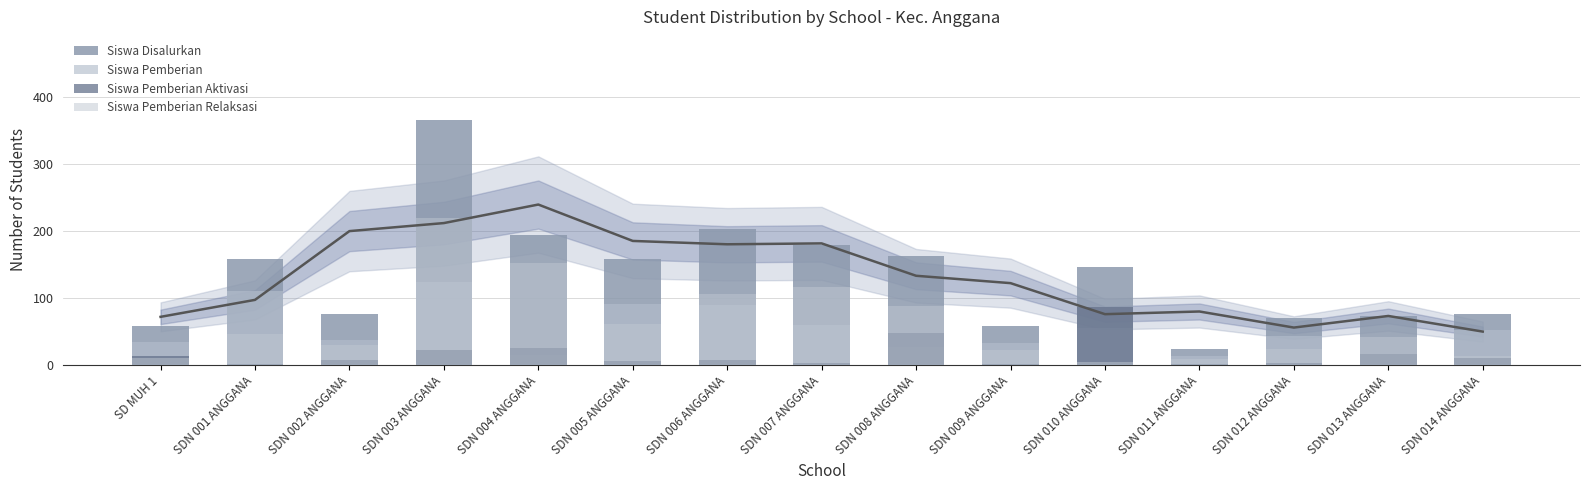

How many bars are there in each group?

4